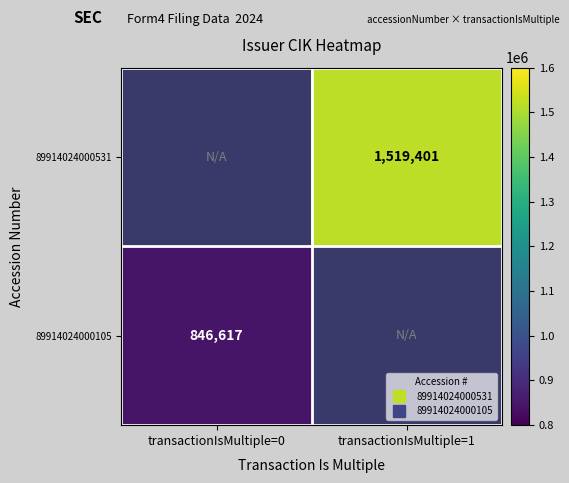

Rank the series by their average value, from lowest to highest.

89914024000105, 89914024000531